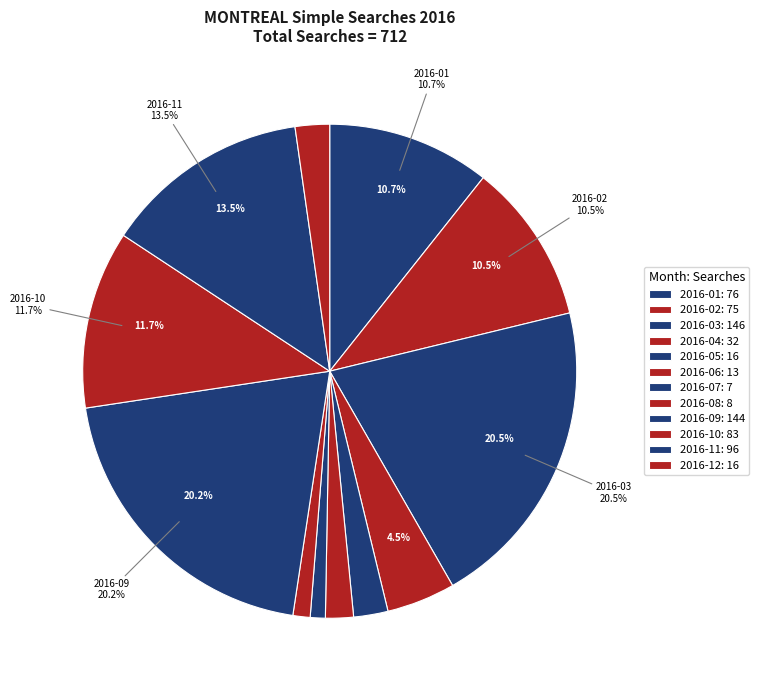

What portion of the pie excludes 2016-02?

89.5%